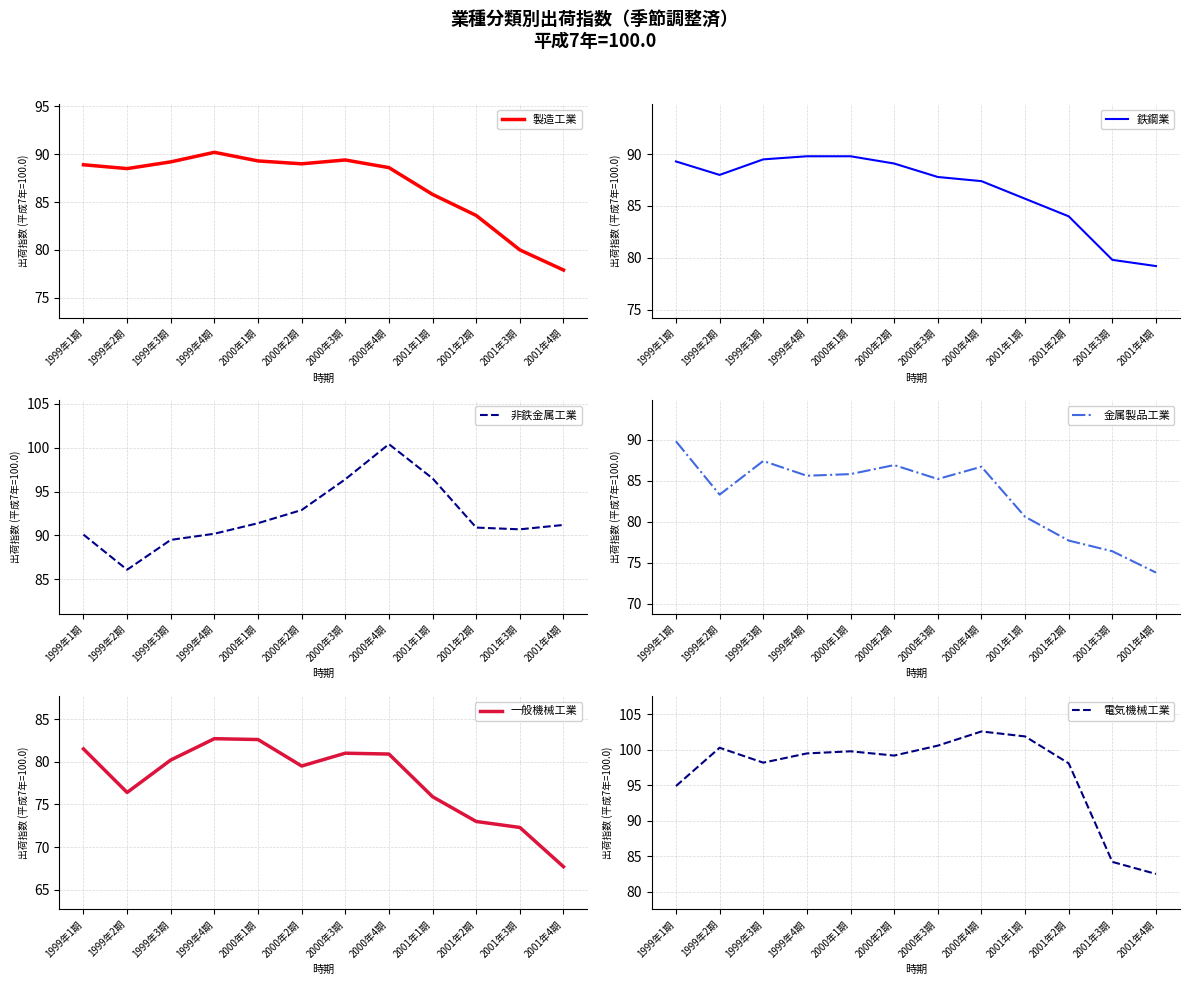

What is the label of the 4th point from the right?

2001年1期